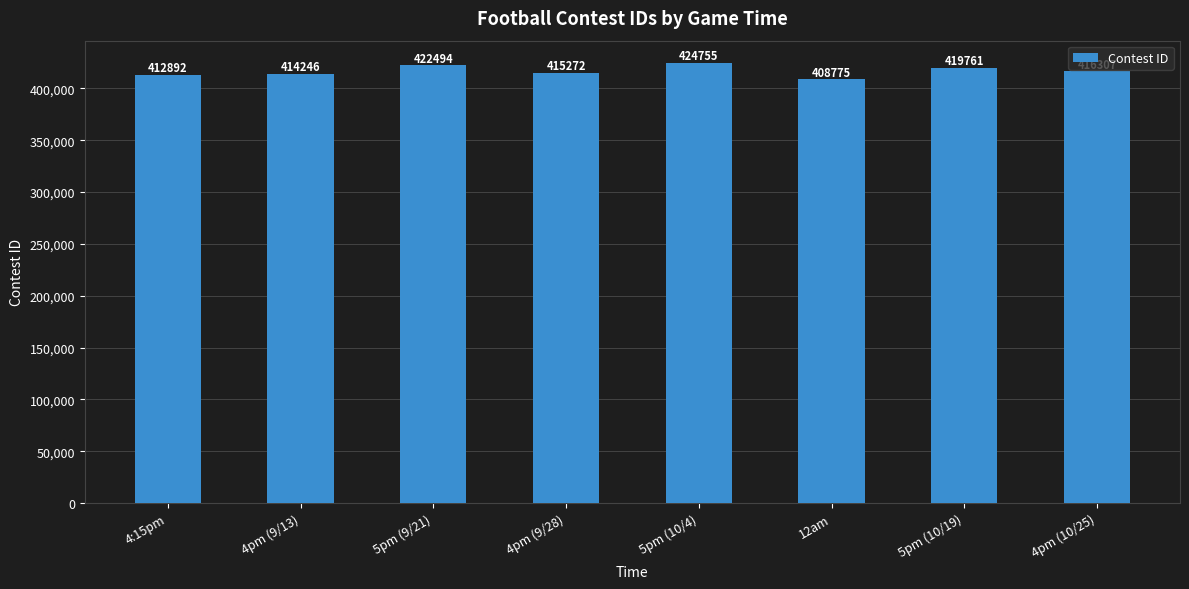

What is the ratio of the value at 12am to the value at 4pm (9/28)?

1.0